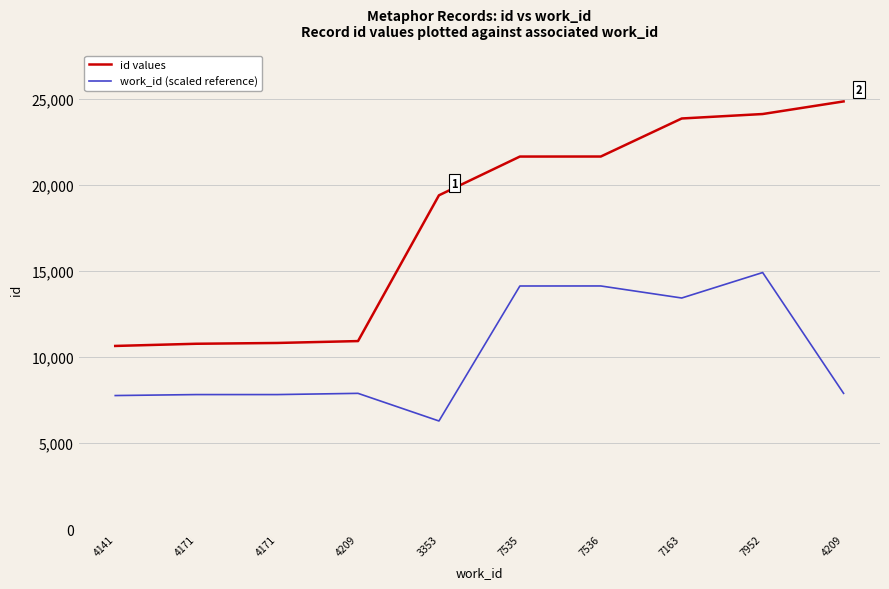

Which has a higher value, 4209 or 4141?

4209